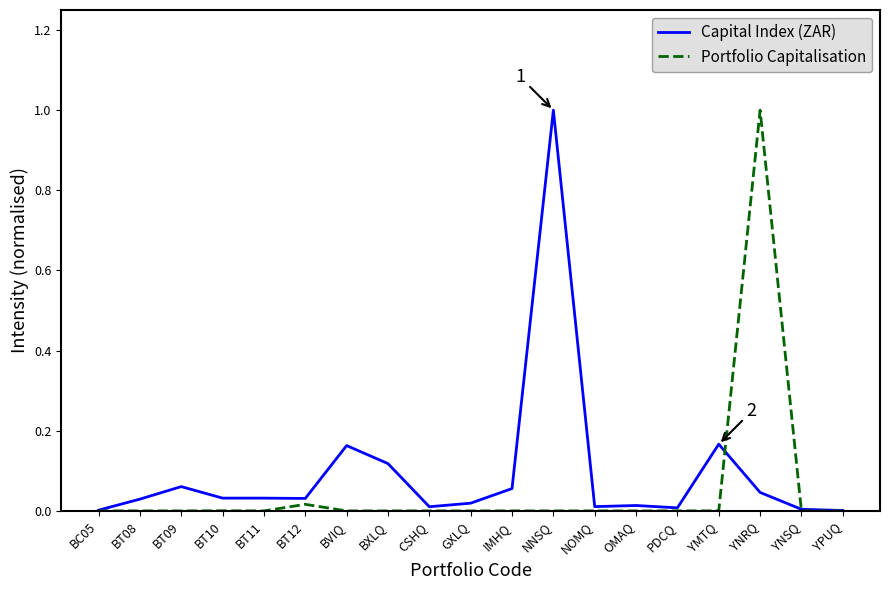

What is the difference between the maximum and minimum values in the Capital Index (ZAR) series?

1.0